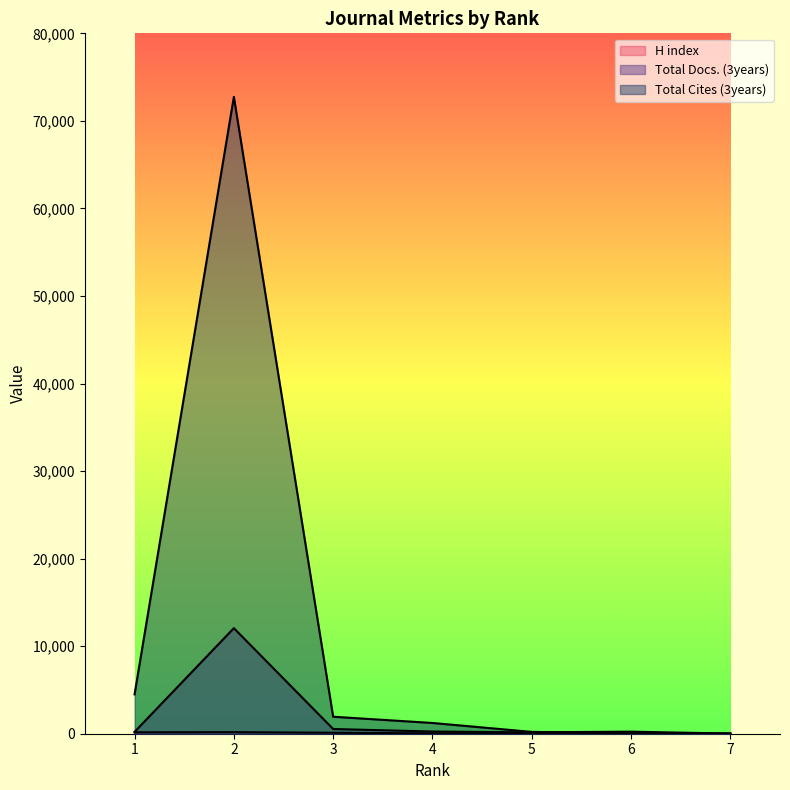

The H index series shows 28 at 5. True or false?

True